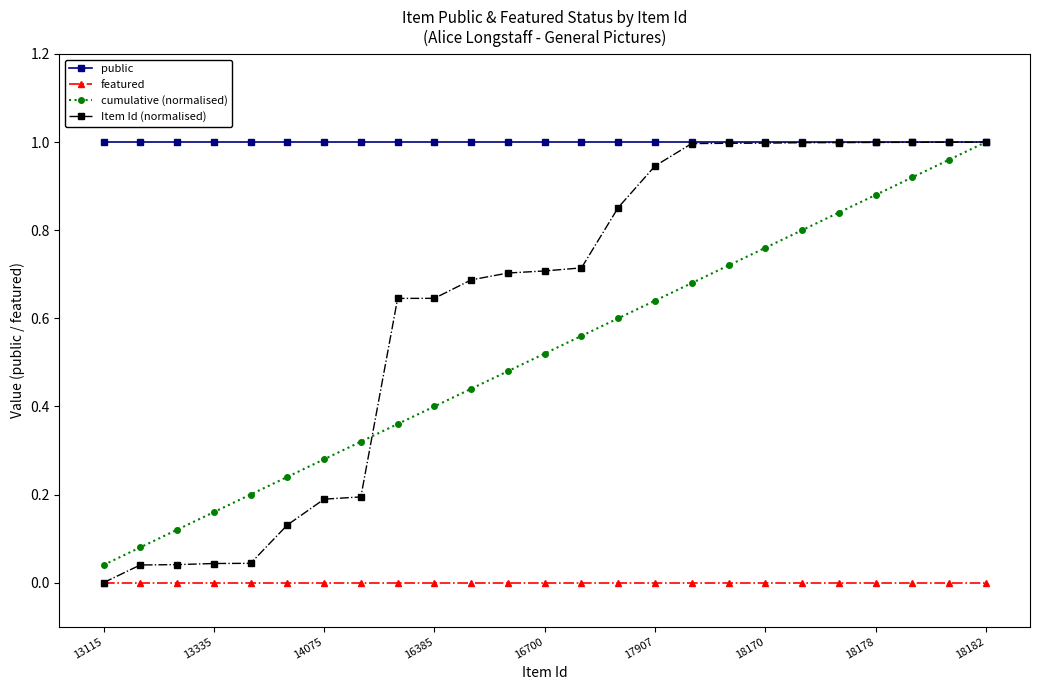

True or false: featured and public cross at least once.

False